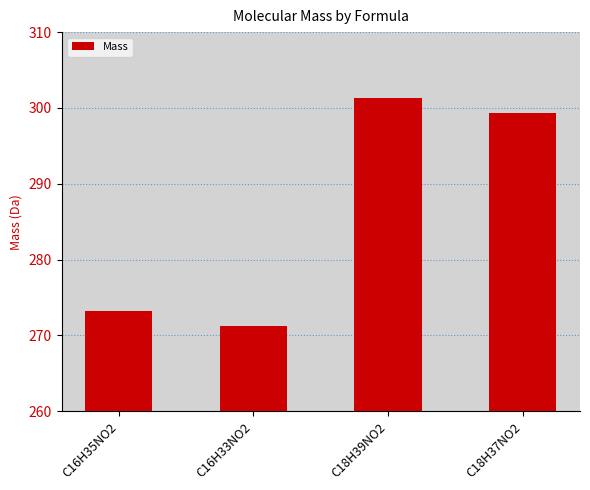

Approximately how many times larger is the value at C18H37NO2 compared to C16H33NO2?

1.1